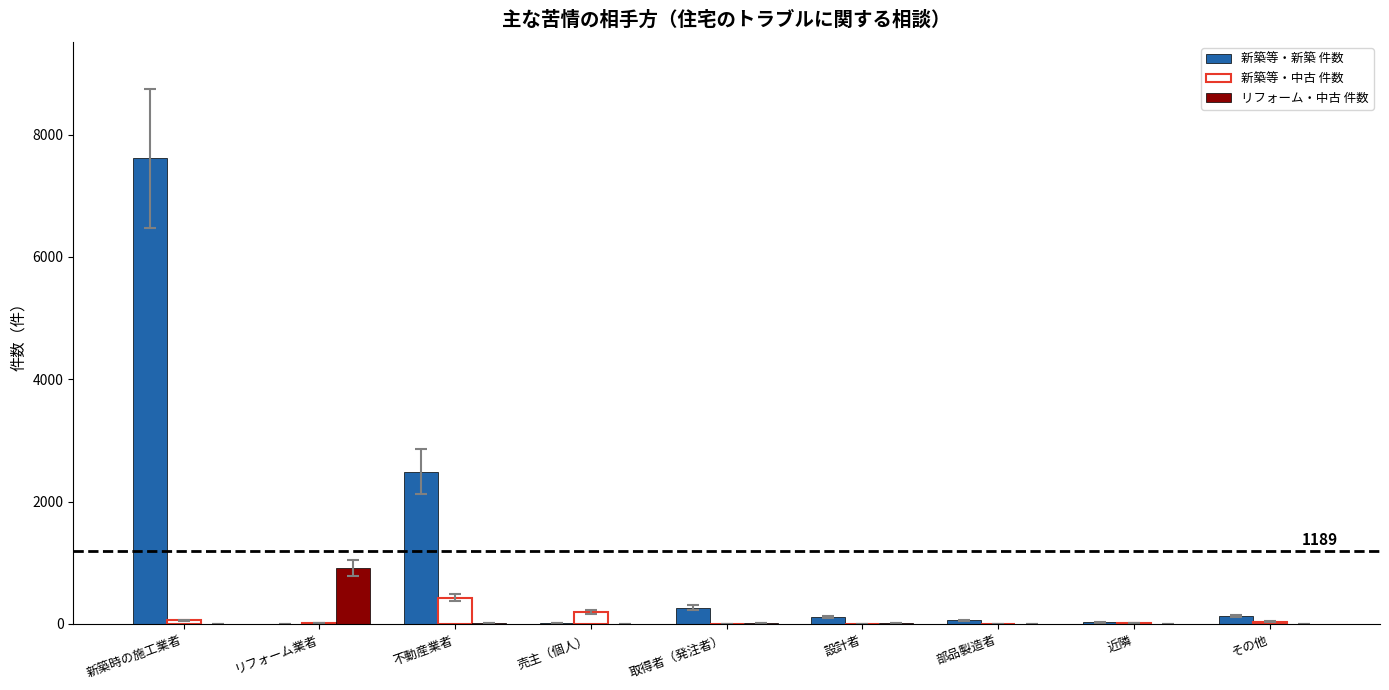

At which category is the sum across all series the highest?

新築時の施工業者